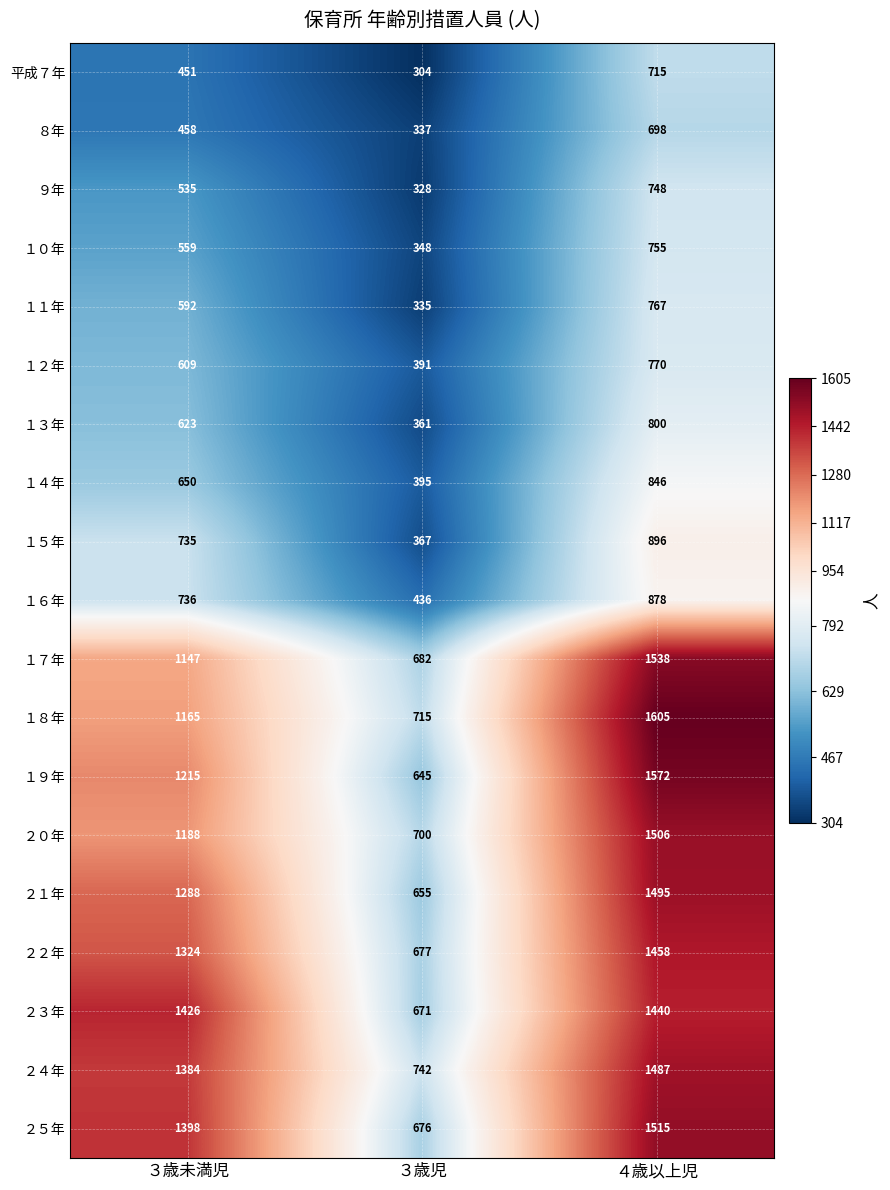

Which label corresponds to the smallest value in the chart?

３歳児